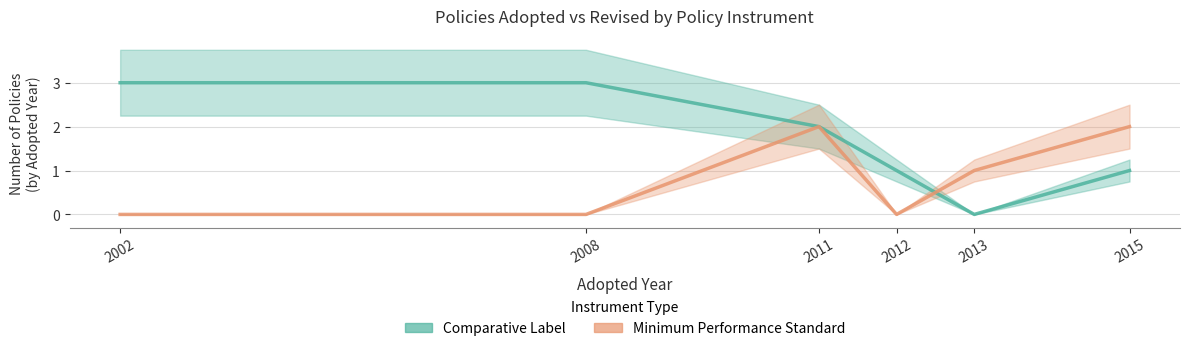

At which category does Comparative Label reach its first local valley?

2013